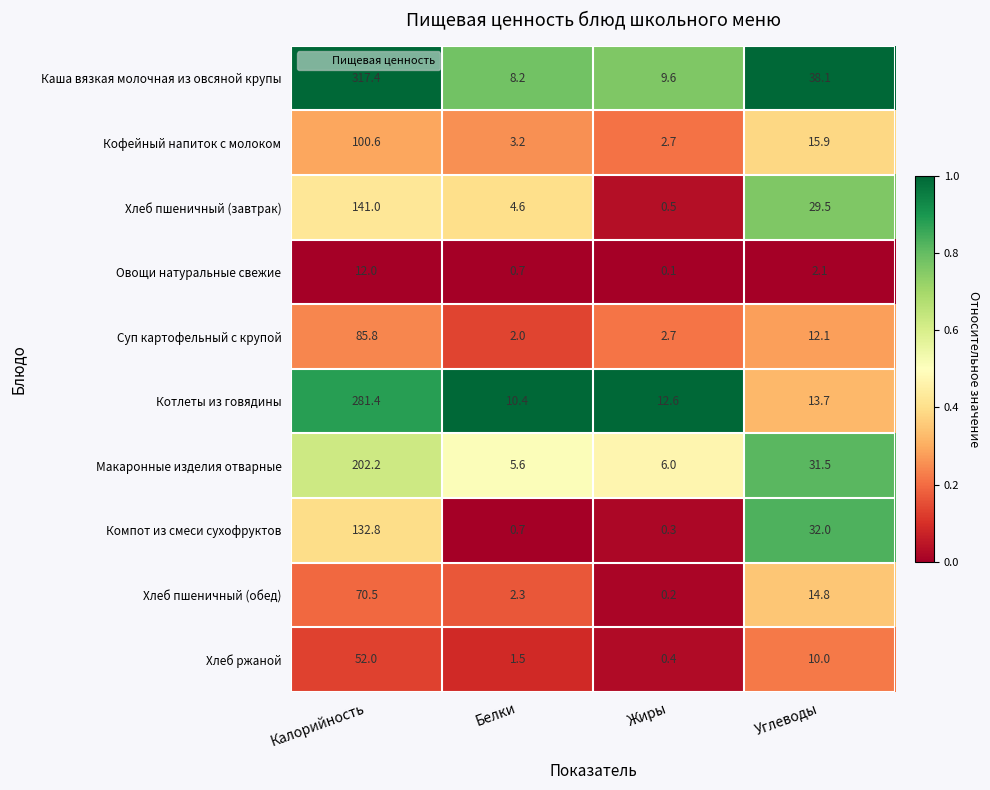

Rank the series by their maximum value, from highest to lowest.

Каша вязкая молочная из овсяной крупы, Котлеты из говядины, Макаронные изделия отварные, Хлеб пшеничный (завтрак), Компот из смеси сухофруктов, Кофейный напиток с молоком, Суп картофельный с крупой, Хлеб пшеничный (обед), Хлеб ржаной, Овощи натуральные свежие